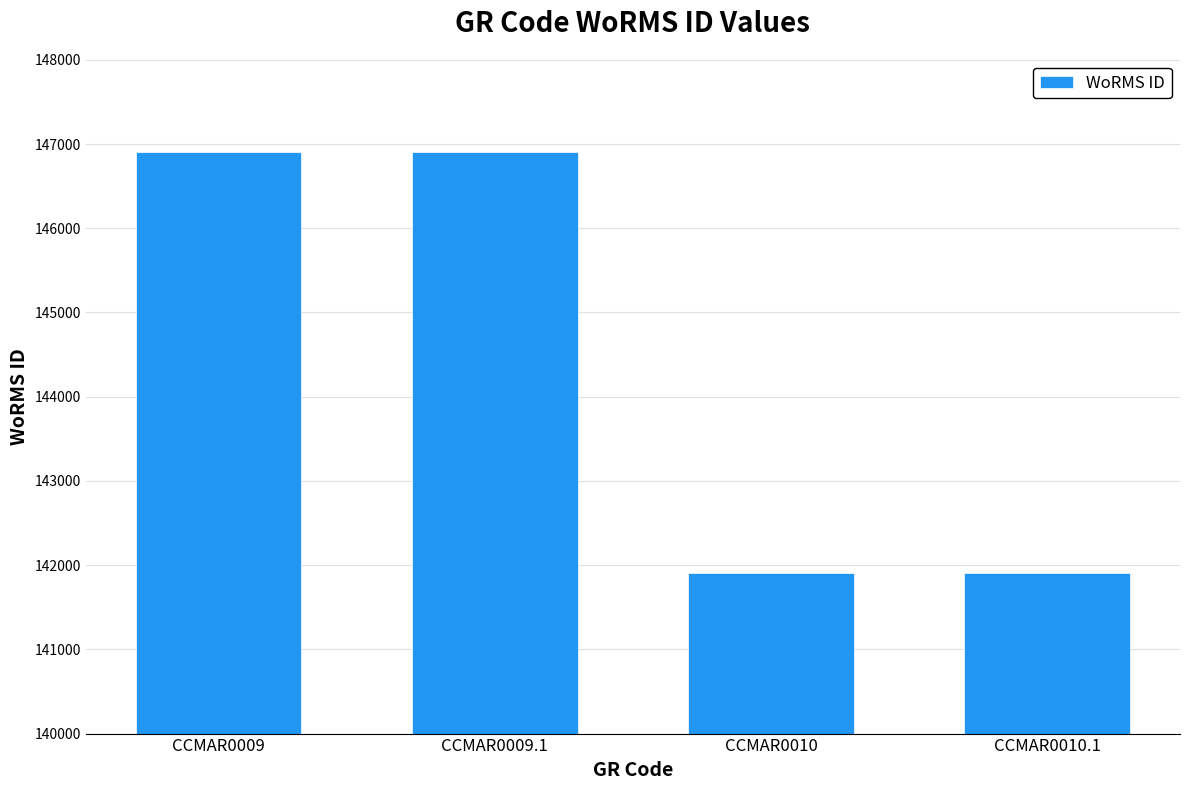

Does the chart contain stacked bars?

No